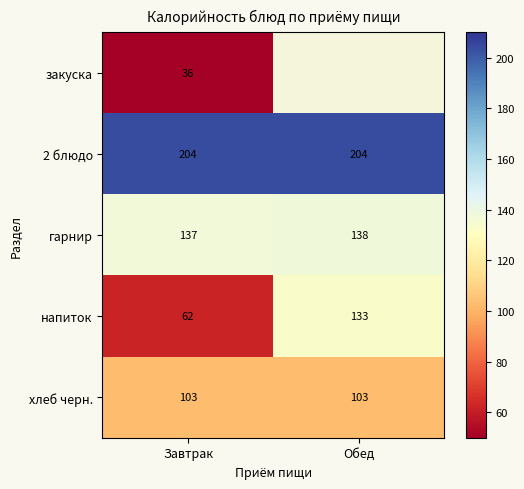

Is the value of закуска at Завтрак greater than the value of гарнир at Обед?

No